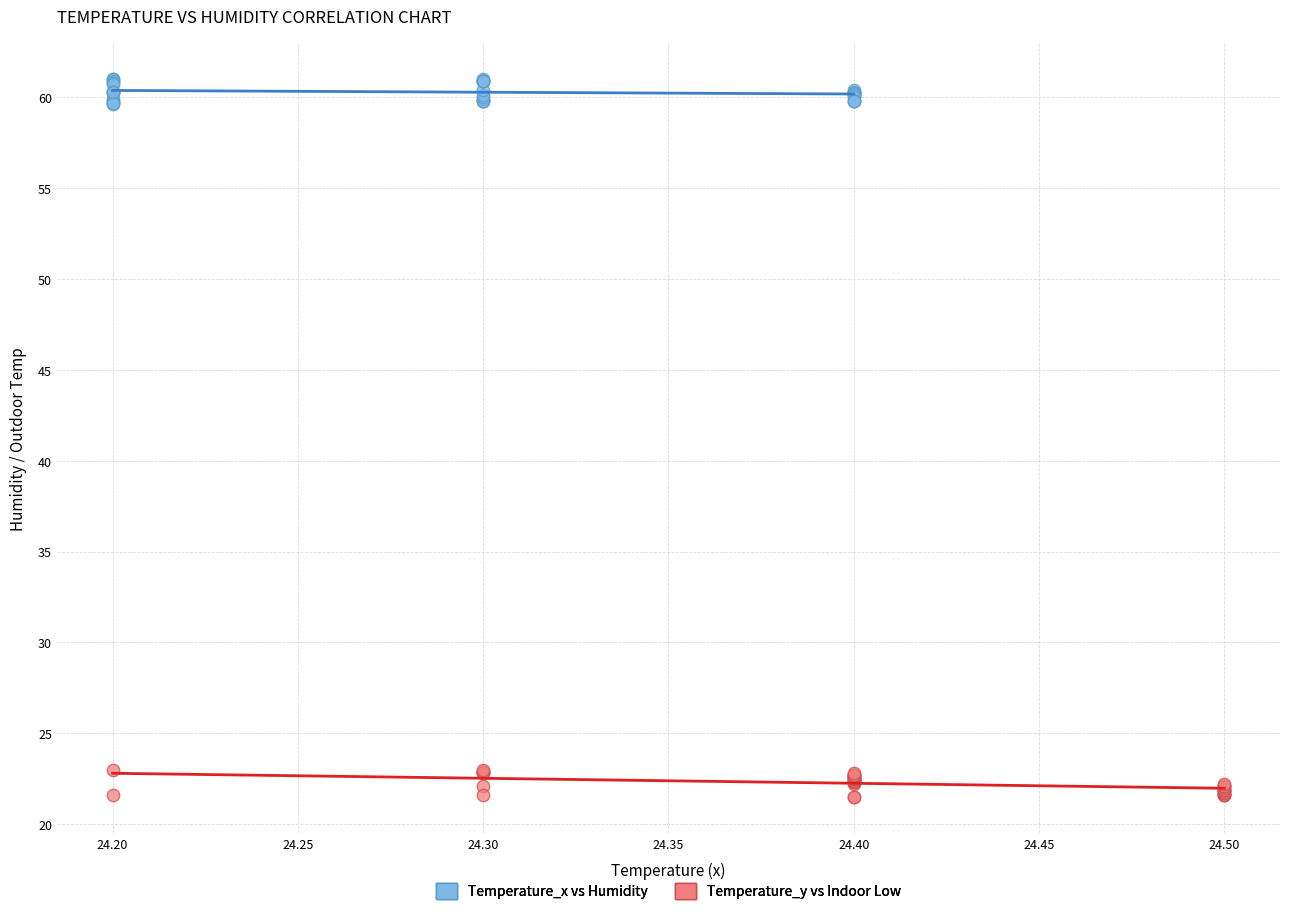

Which series contains the highest Y value?

Temperature_x vs Humidity